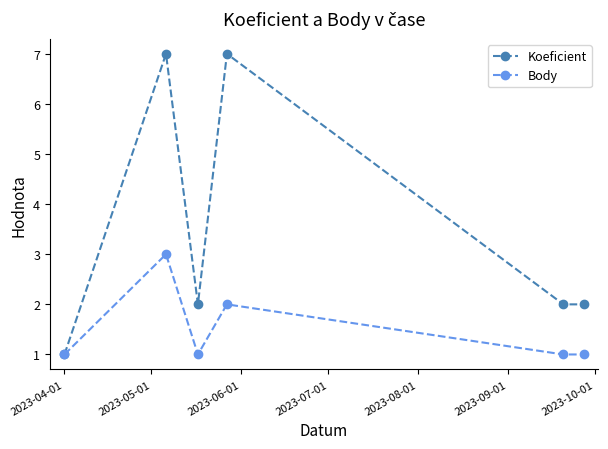

List the series in order of their overall mean, lowest first.

Body, Koeficient